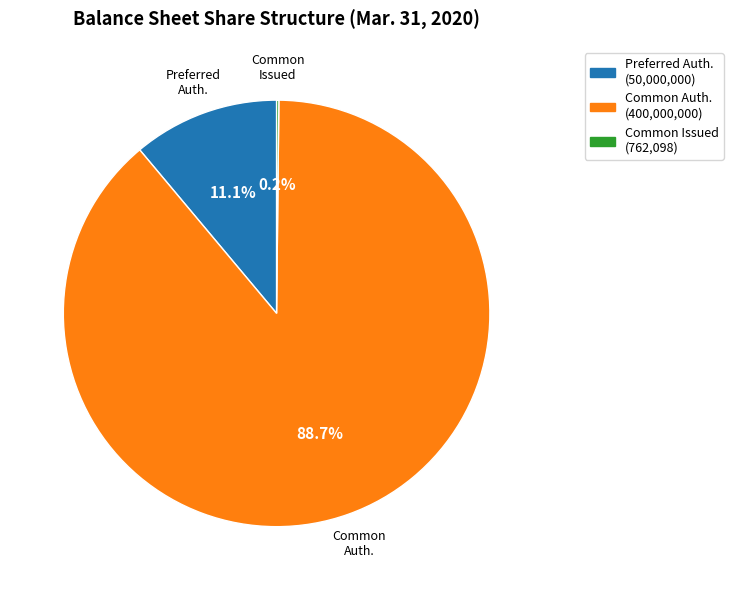

Does any single category account for the majority?

Yes